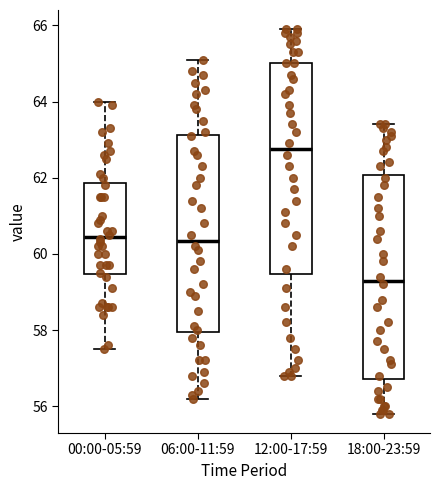

Which box's median line is the highest?

12:00-17:59